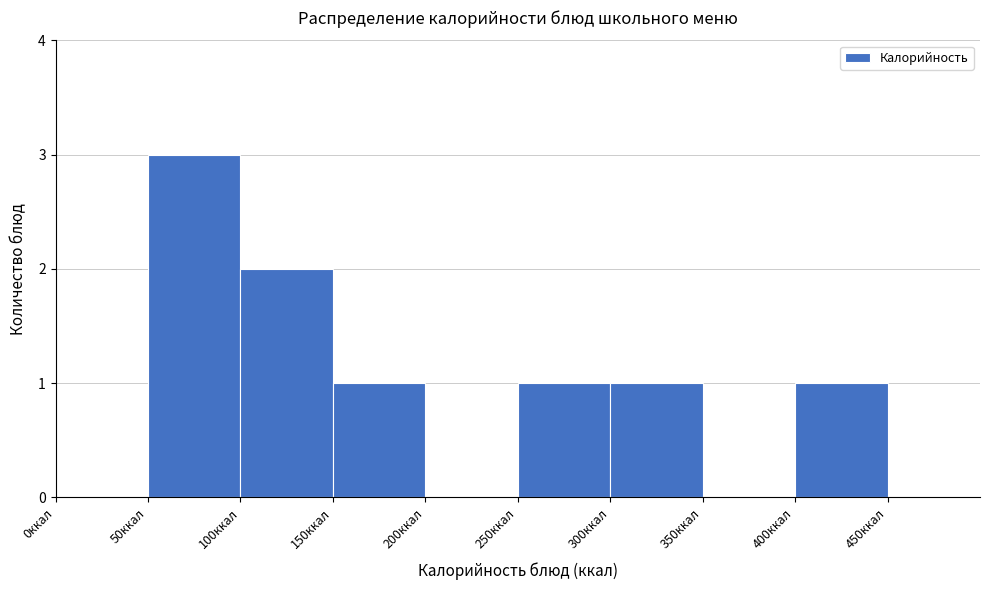

What is the height of the bar covering 150 to 200 on the x-axis? The values are not printed on the chart, so give them approximately, as read against the axis.

1